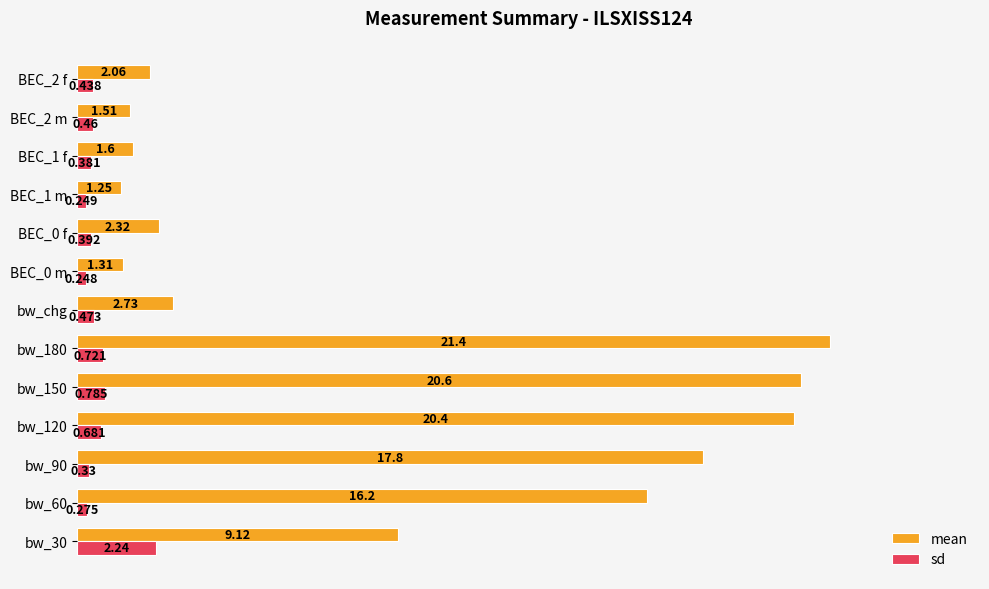

What is the sum of all mean values?

118.3